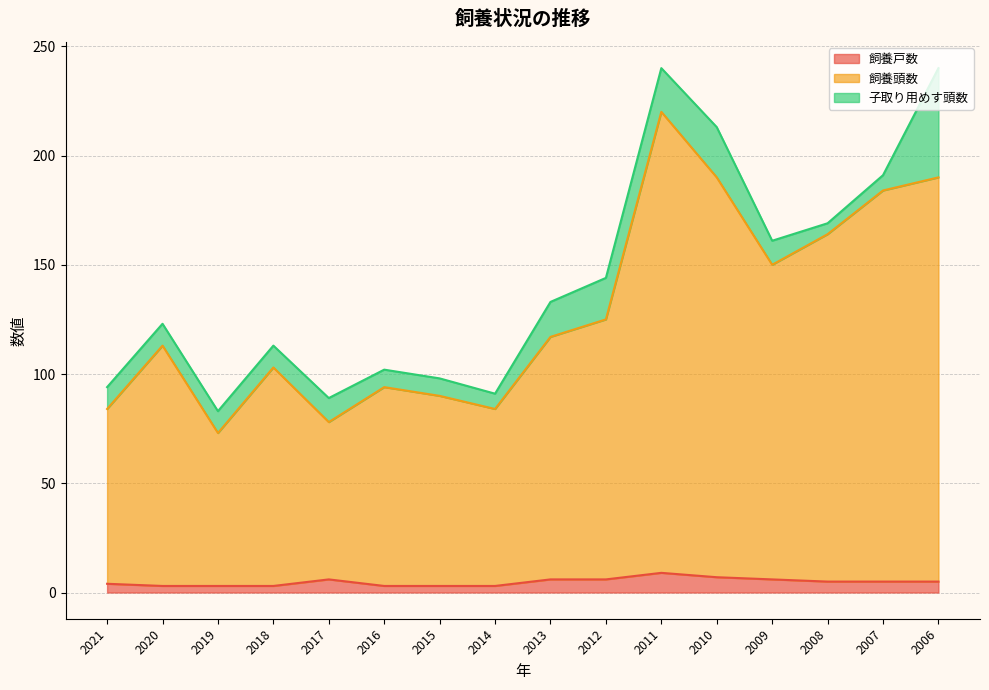

What is the difference between the maximum and minimum values in the 飼養戸数 series?

6